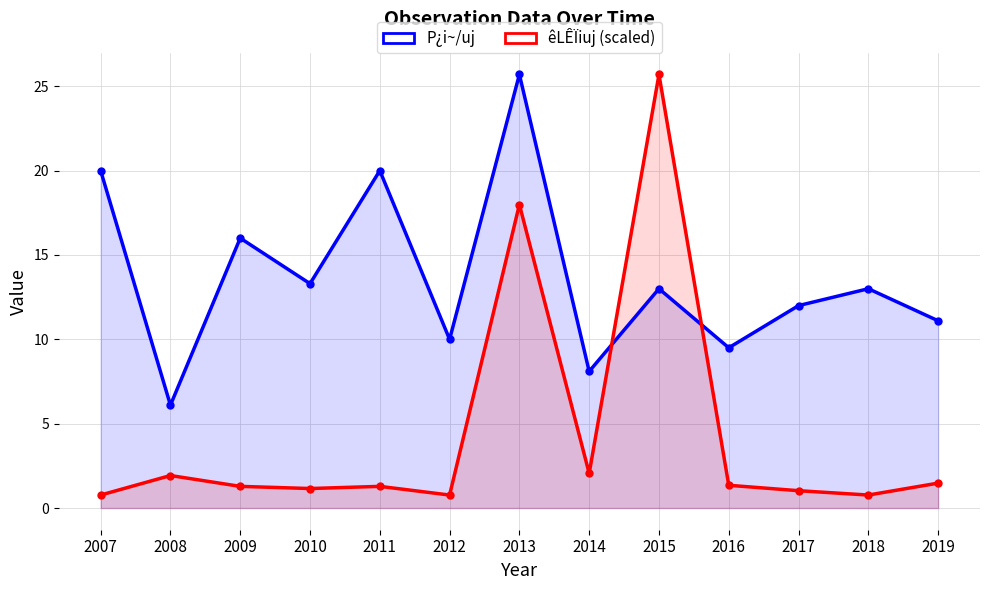

How many times do P¿i~/uj and êLÊÏiuj (scaled) cross each other?

2